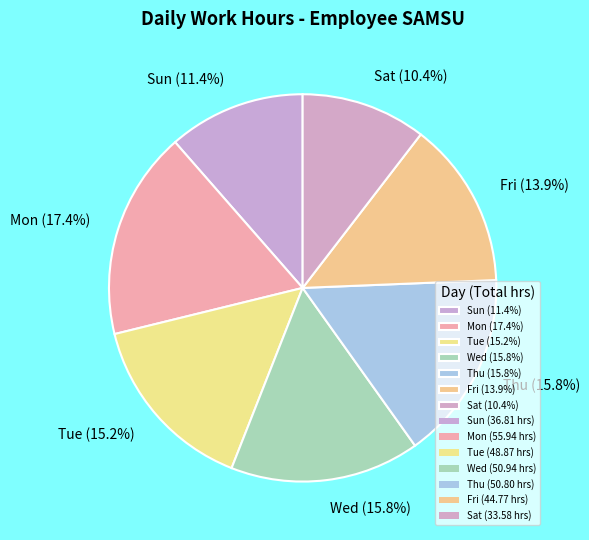

What is the ratio of the value at Fri (13.9%) to the value at Tue (15.2%)?

0.9